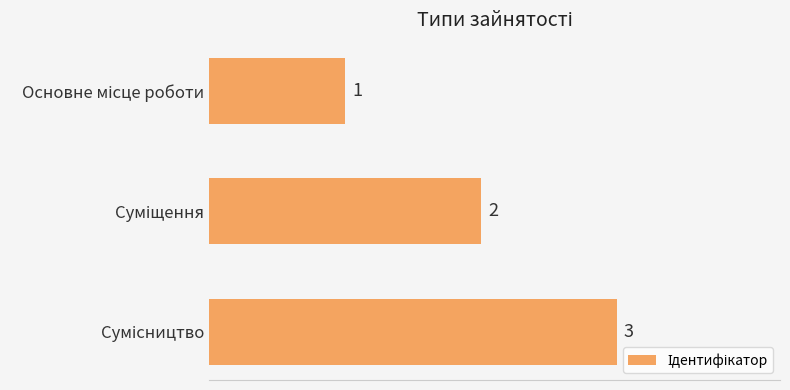

What is the value of the 3rd bar from the top?

3